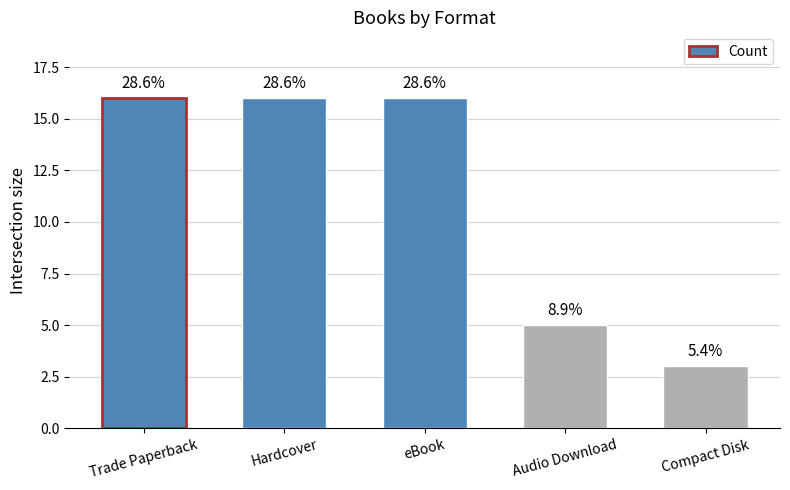

What is the sum of all values?

56